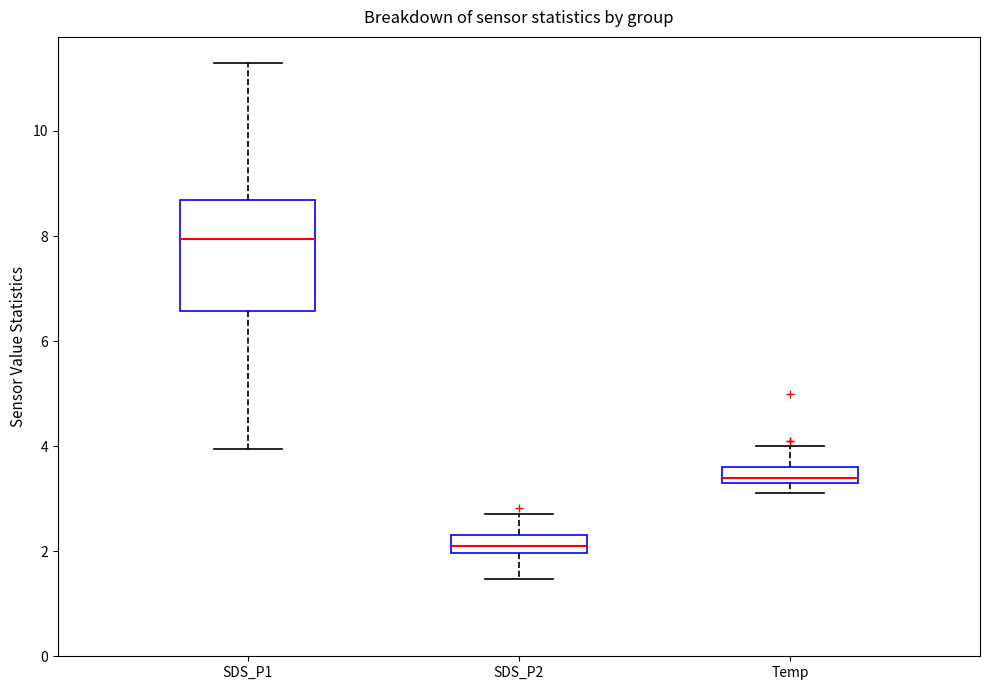

Reading left to right, read every box against the y-axis: the position of its median line, the range the box covers, and the ends of its whiskers. The values are not printed on the chart, so give them approximately, as read against the axis.

SDS_P1: median 8.0, box 6.6 to 8.6, whiskers 4.0 to 11.4
SDS_P2: median 2.0 (inside the box), box 2.0 to 2.4, whiskers 1.4 to 2.8
Temp: median 3.4 (just above the box's lower edge), box 3.4 to 3.6, whiskers 3.2 to 4.0